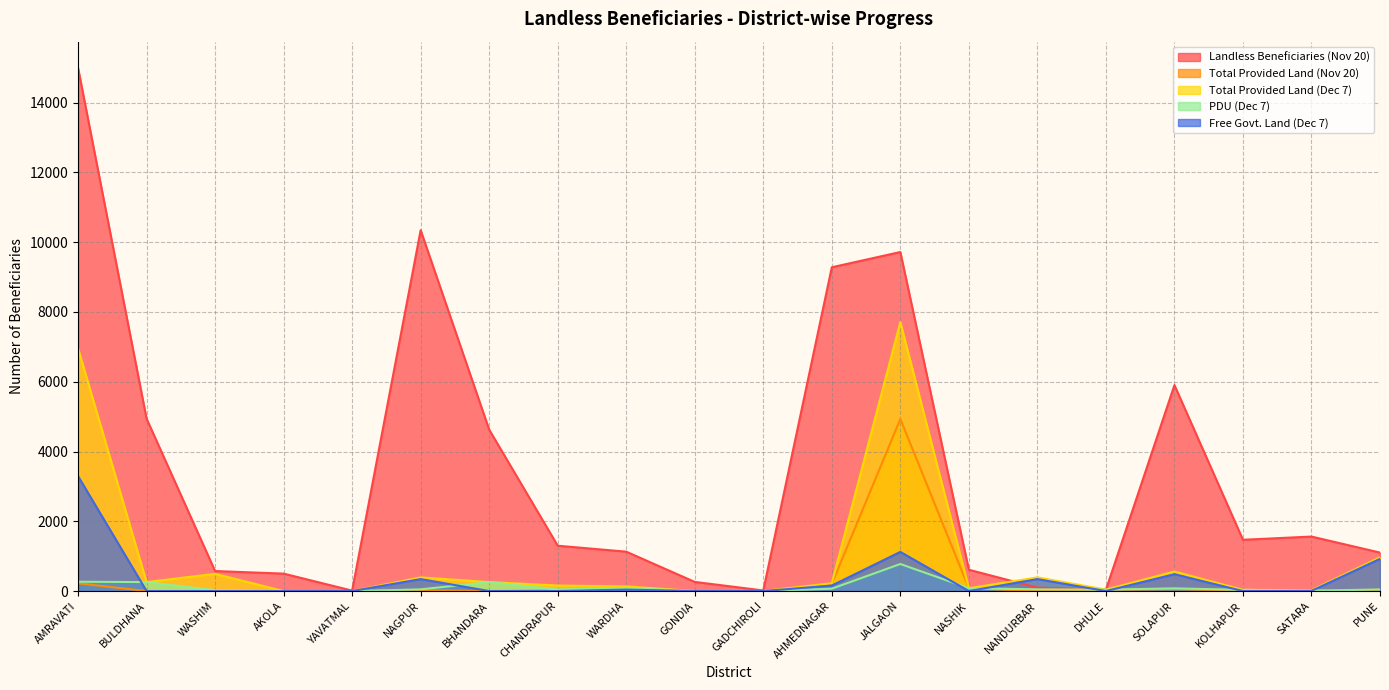

At which category does the chart reach its peak across all series?

AMRAVATI